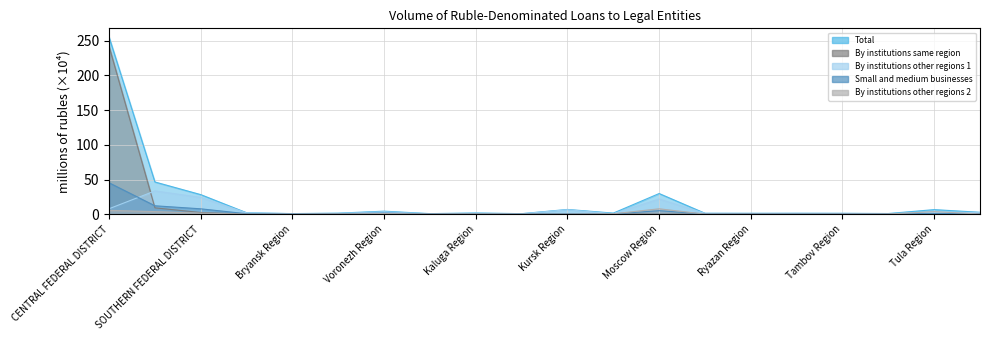

At which category does Small and medium businesses reach its first local valley?

Bryansk Region